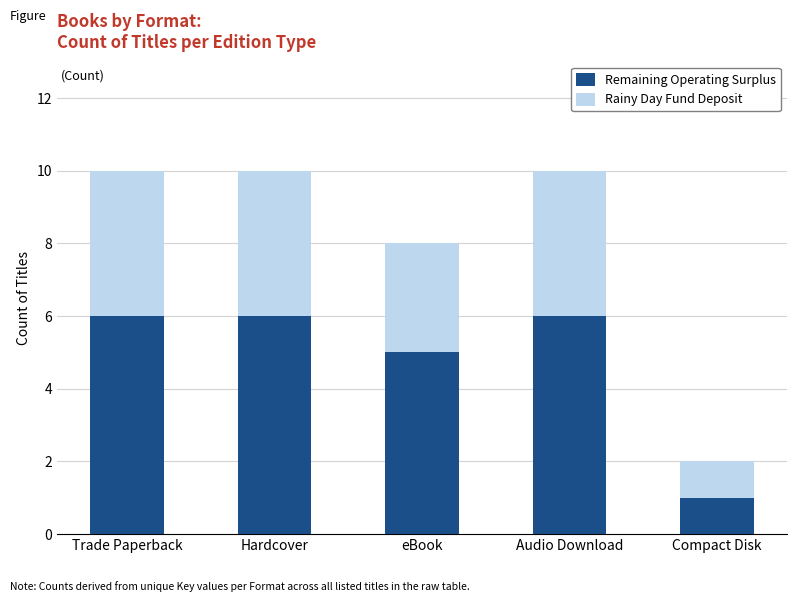

Reading right to left, transcribe the values for Remaining Operating Surplus.

Compact Disk=1	Audio Download=6	eBook=5	Hardcover=6	Trade Paperback=6